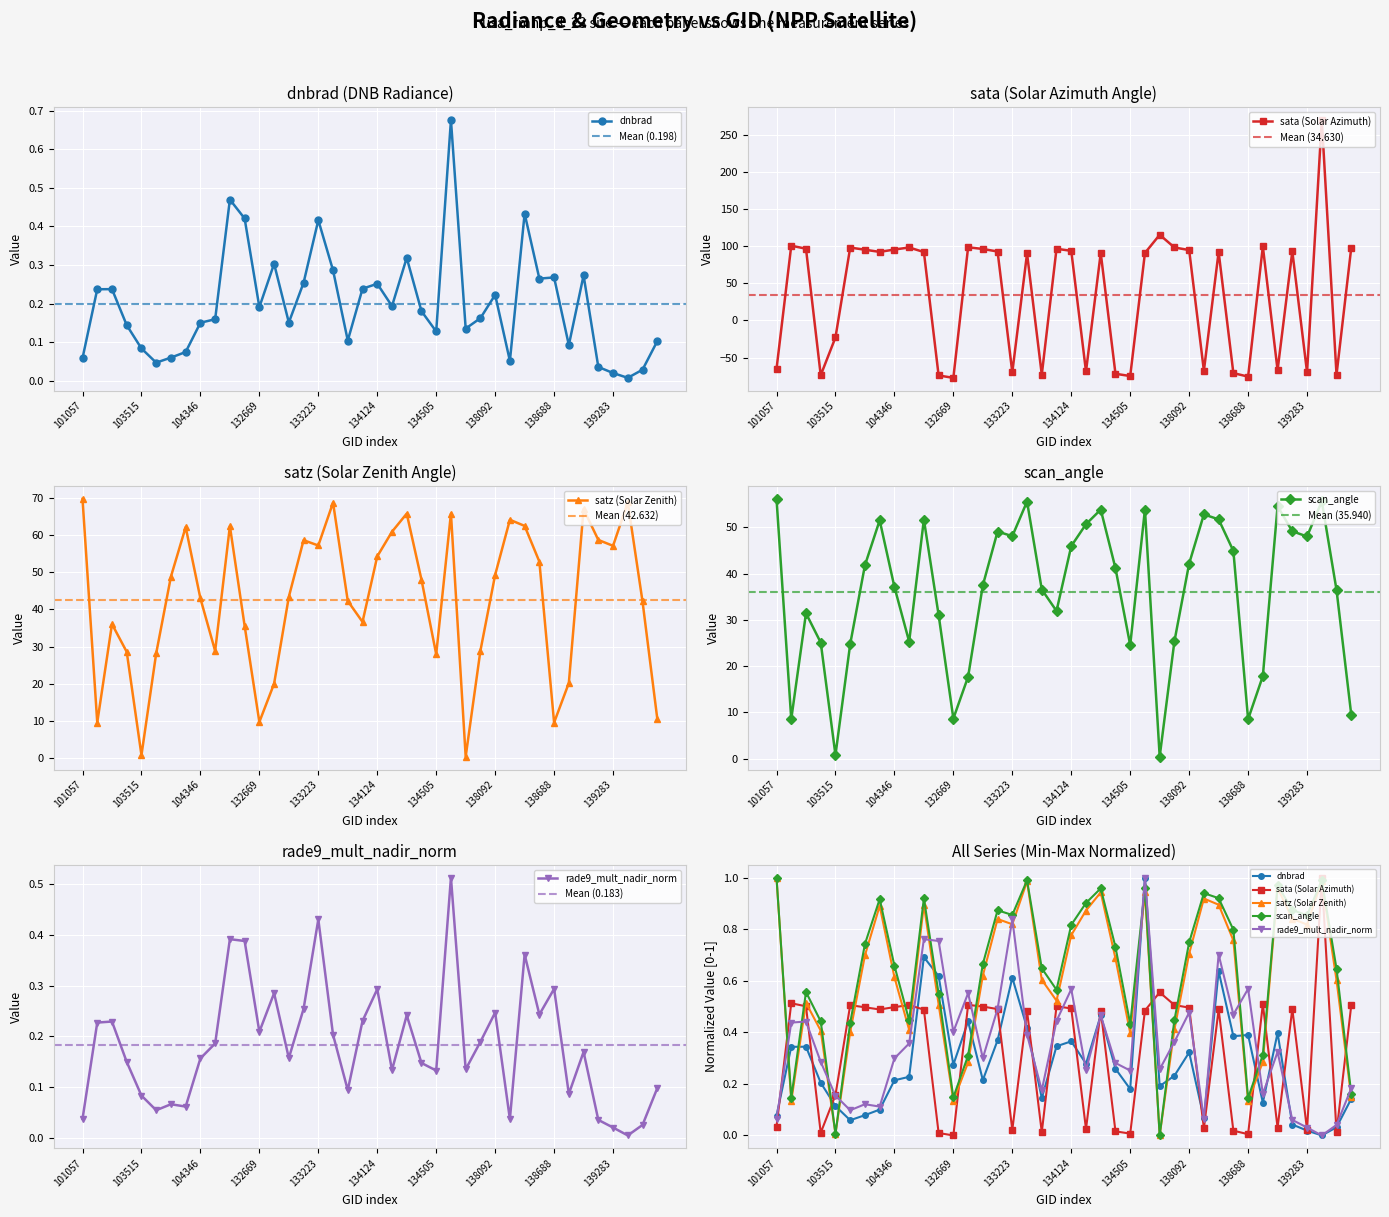

Where does the scan_angle series first go above 41?

101057